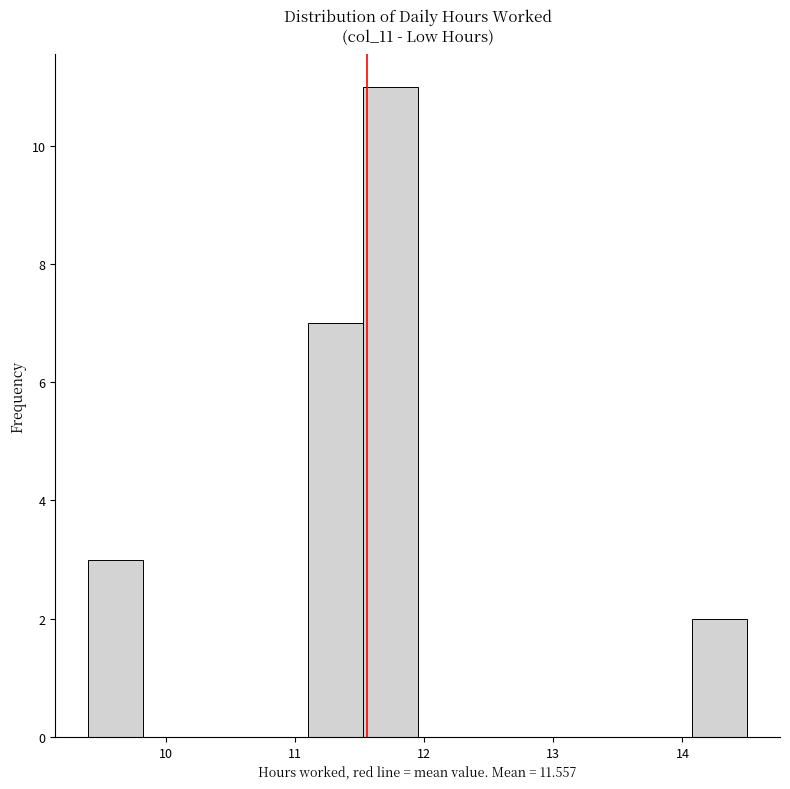

Which range on the x-axis has the tallest bar?

11.5 to 12.0